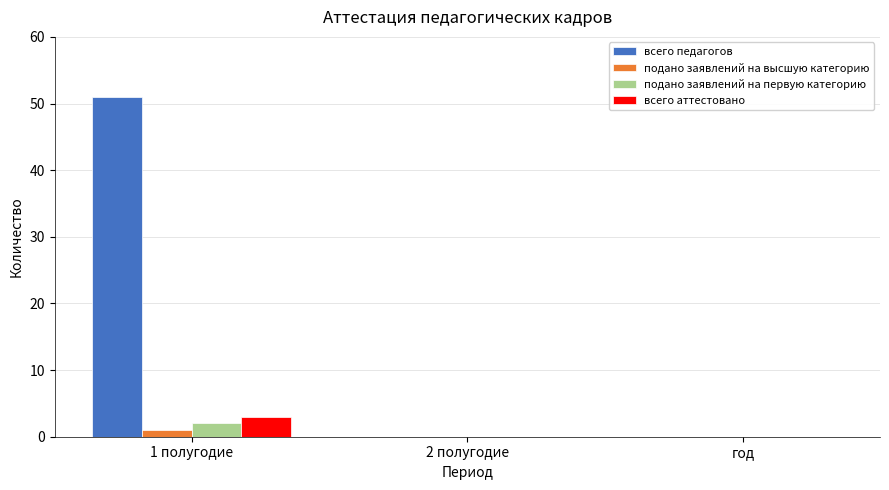

Reading right to left, extract all data points from this chart.

всего педагогов: год=0	2 полугодие=0	1 полугодие=51
подано заявлений на высшую категорию: год=0	2 полугодие=0	1 полугодие=1
подано заявлений на первую категорию: год=0	2 полугодие=0	1 полугодие=2
всего аттестовано: год=0	2 полугодие=0	1 полугодие=3